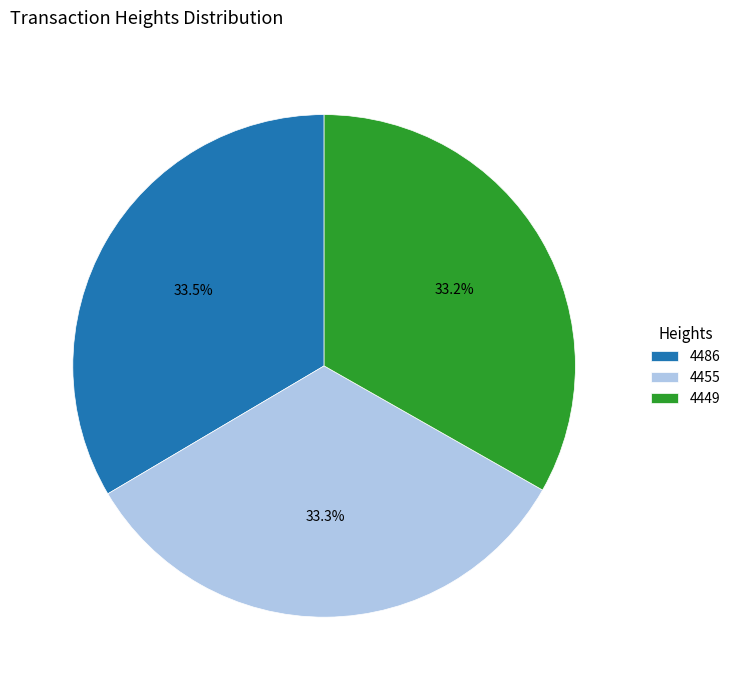

How much of the chart is everything except 4486?

66.5%